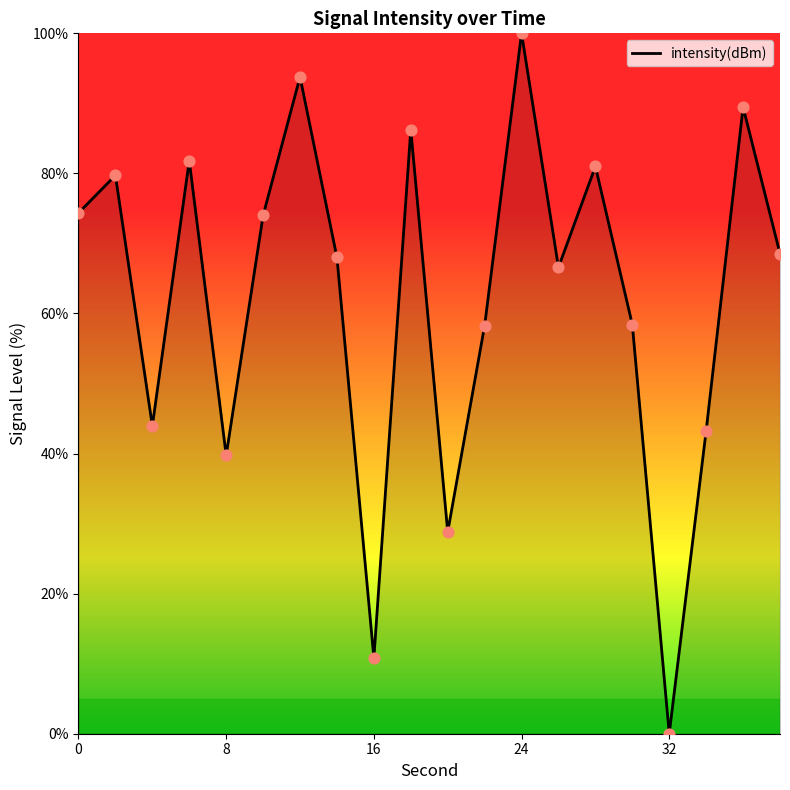

What is the maximum value shown in the chart?

100.0